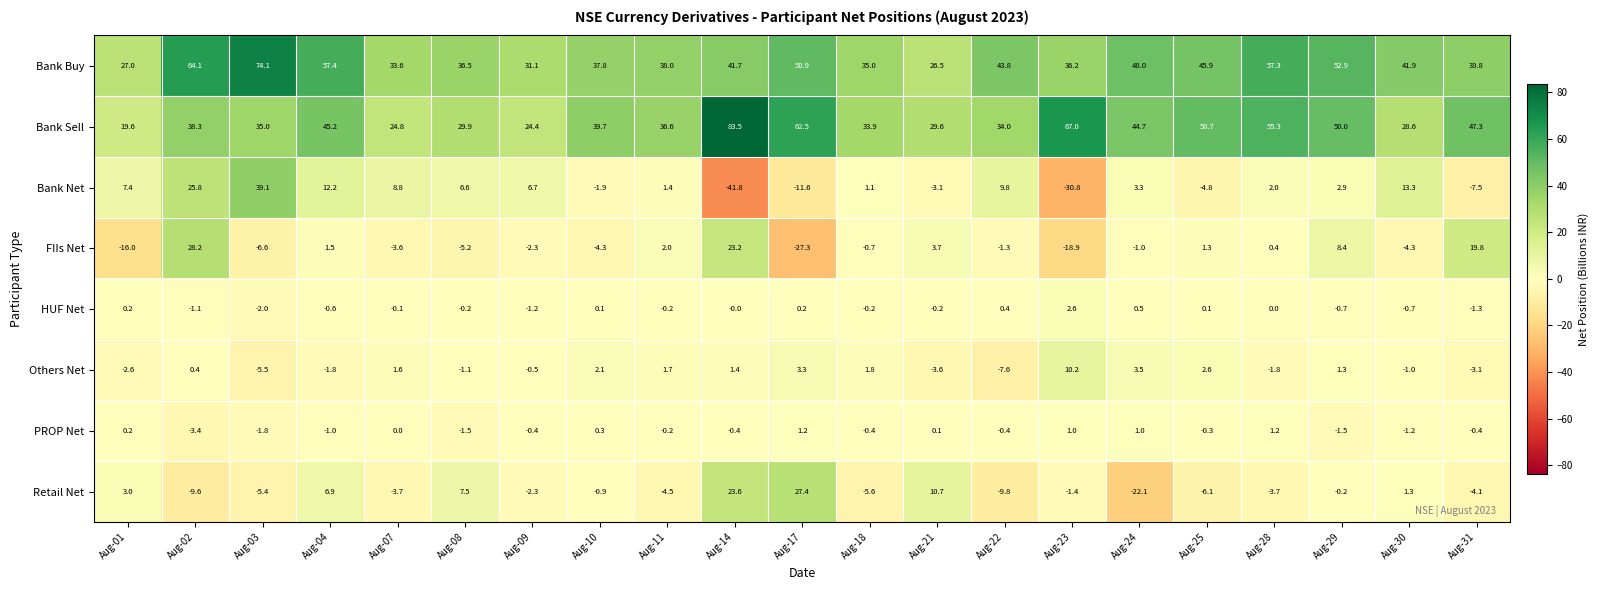

The Bank Buy series shows 10.7 at Aug-21. True or false?

False